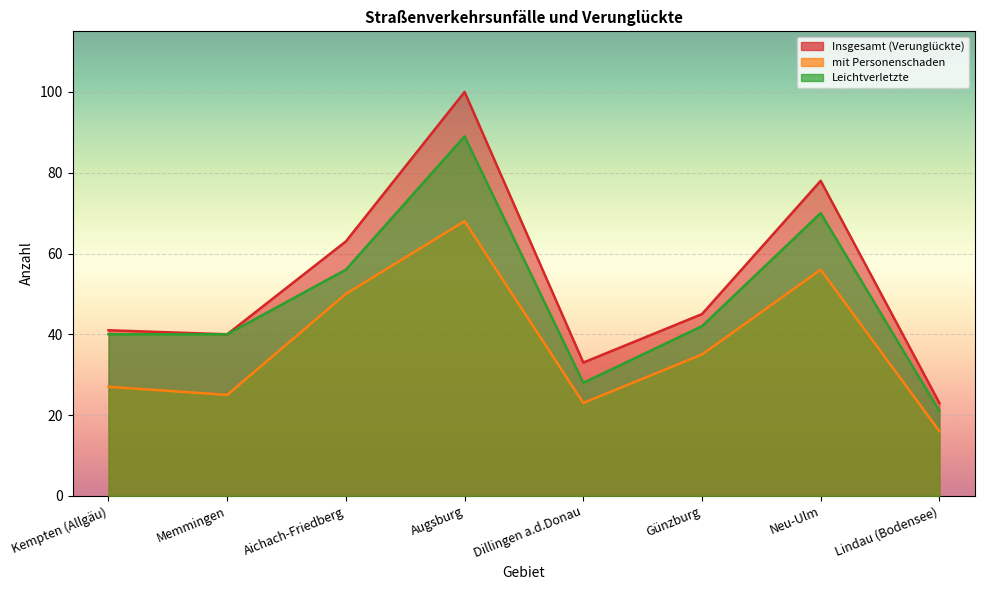

How many lines are shown in the chart?

3